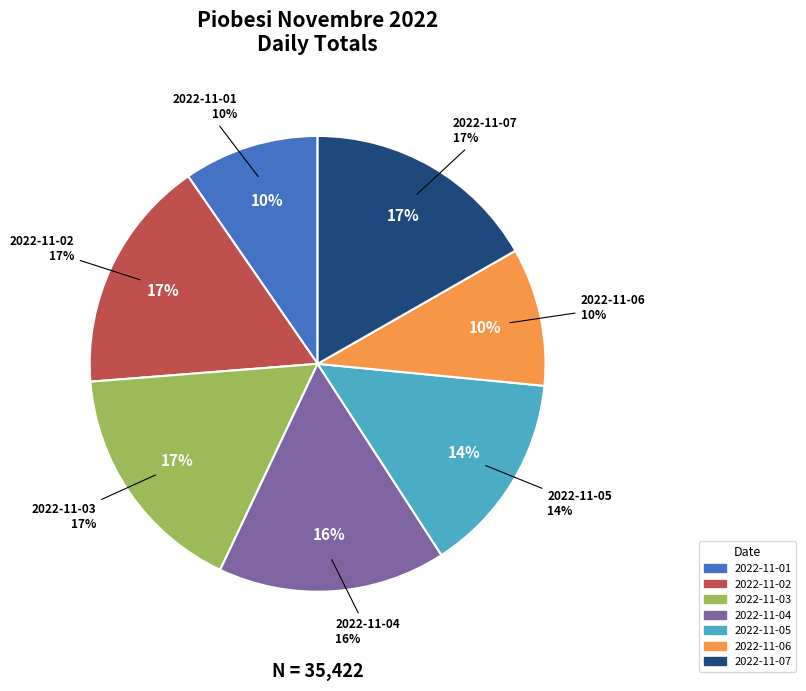

Count the number of slices in the pie.

7